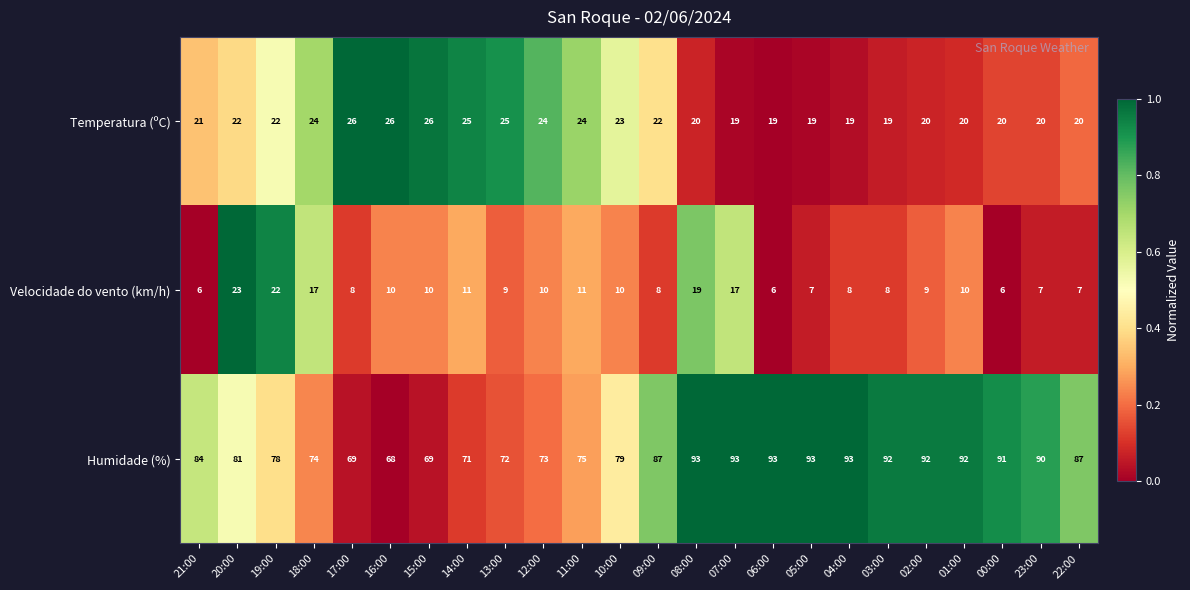

What is the minimum value shown in the chart?

6